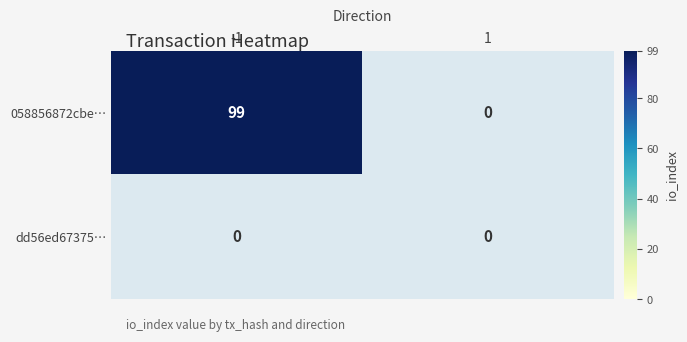

Is the value of 058856872cbe6d3eaef52f146501ba148ecfde4 at -1 greater than the value of dd56ed67375bf6acf0a7f73be1d95431159e5ca at 1?

Yes